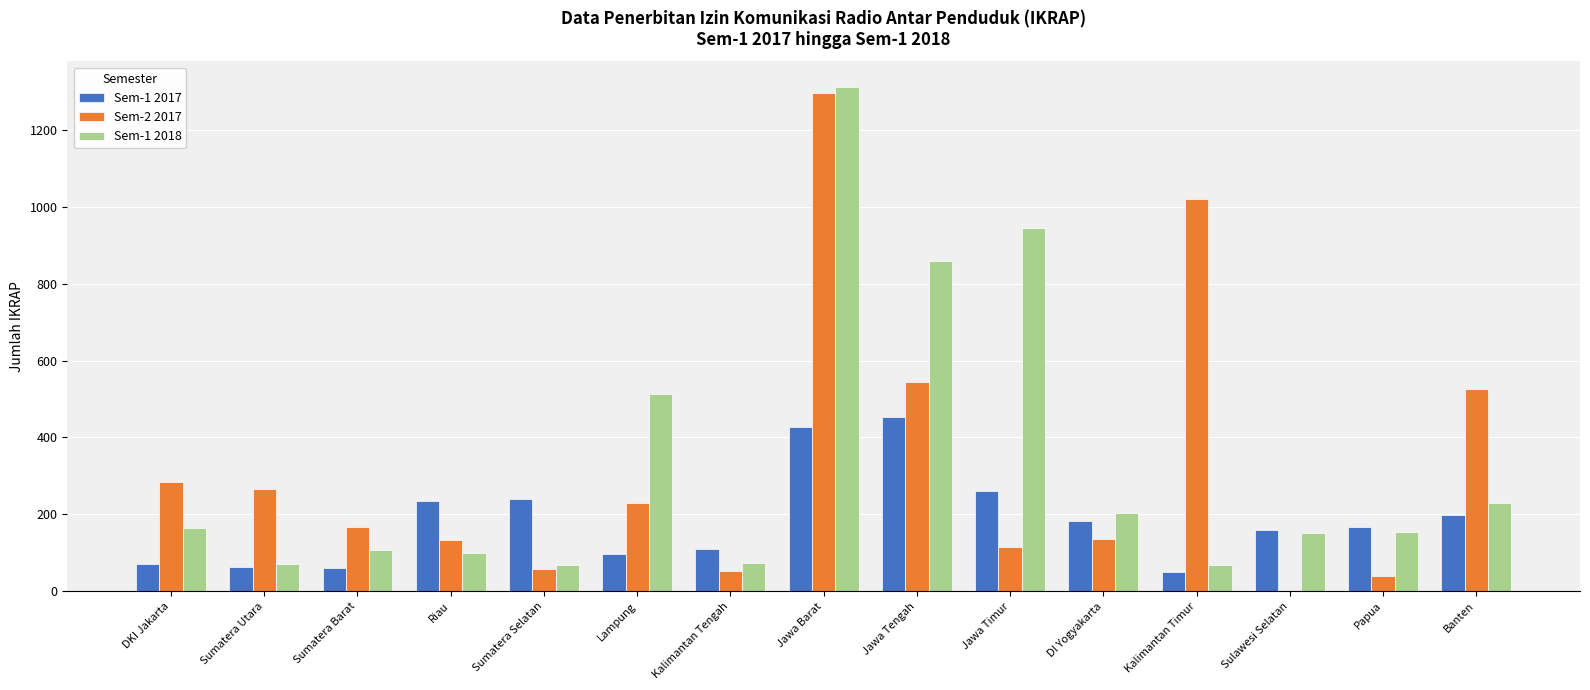

What is the greatest value displayed?

1312